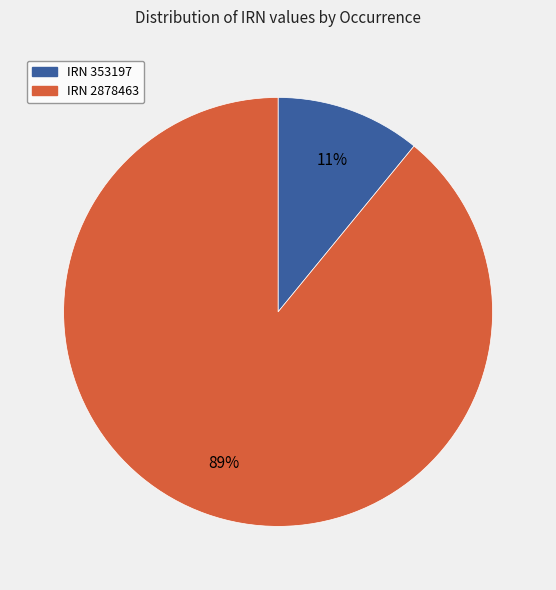

Combined, do IRN 353197 and IRN 2878463 account for over 50%?

Yes